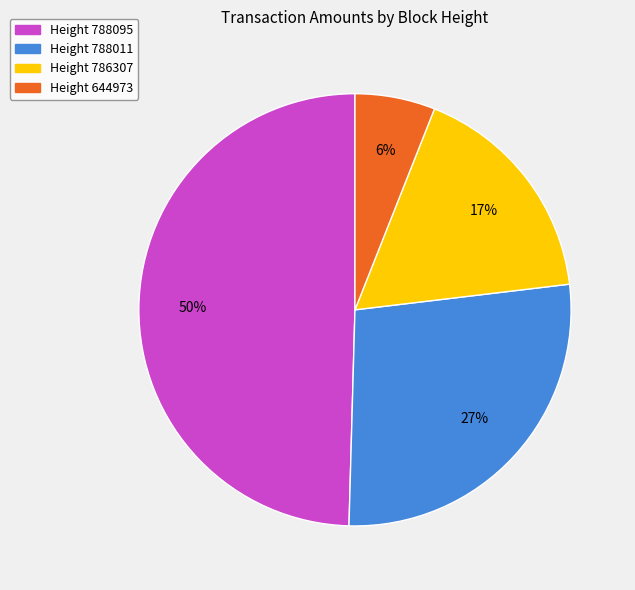

Do Height 788095 and Height 788011 together represent more than half of the pie?

Yes